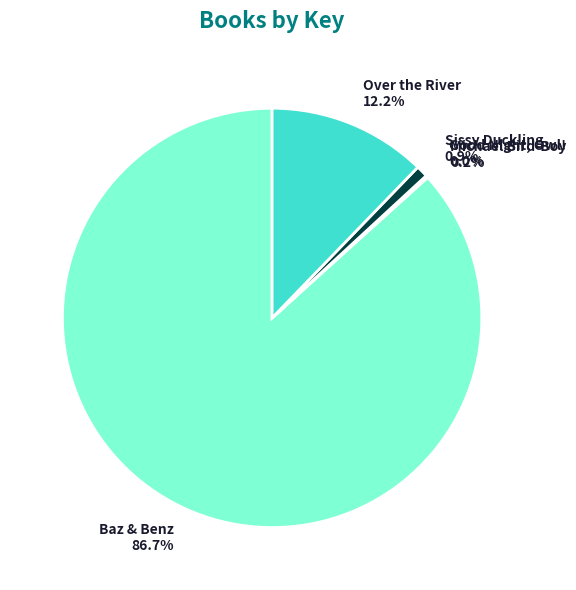

What percentage is NOT represented by Baz & Benz?

13.3%